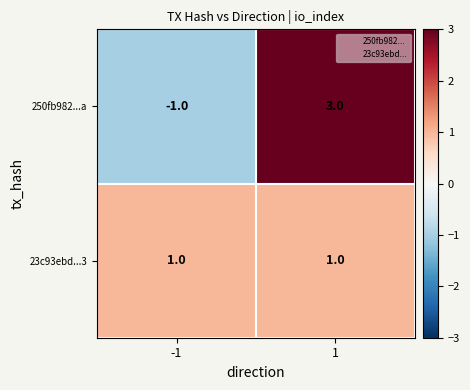

How many series are shown in this chart?

2